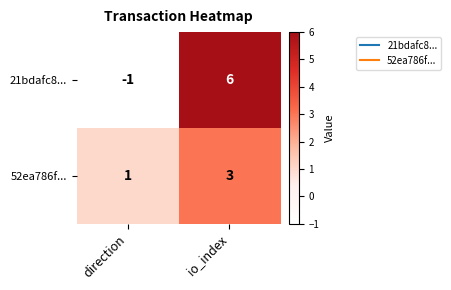

How many data points does each series have?

2